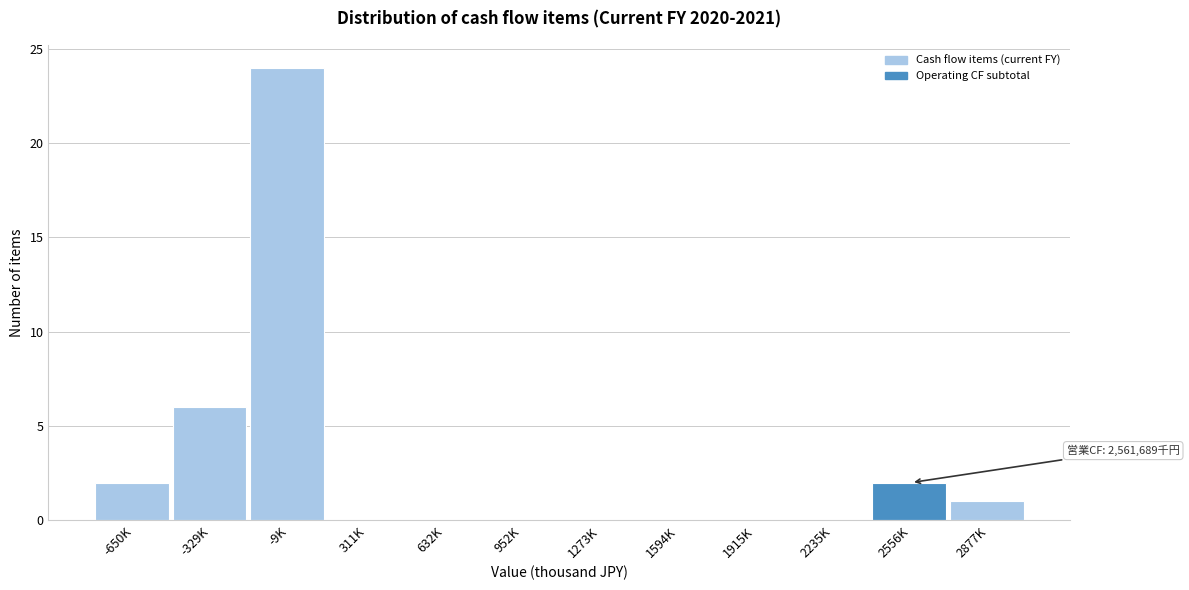

Reading right to left, extract all data points from this chart.

2877K=1	2556K=2	2235K=0	1915K=0	1594K=0	1273K=0	952K=0	632K=0	311K=0	-9K=24	-329K=6	-650K=2